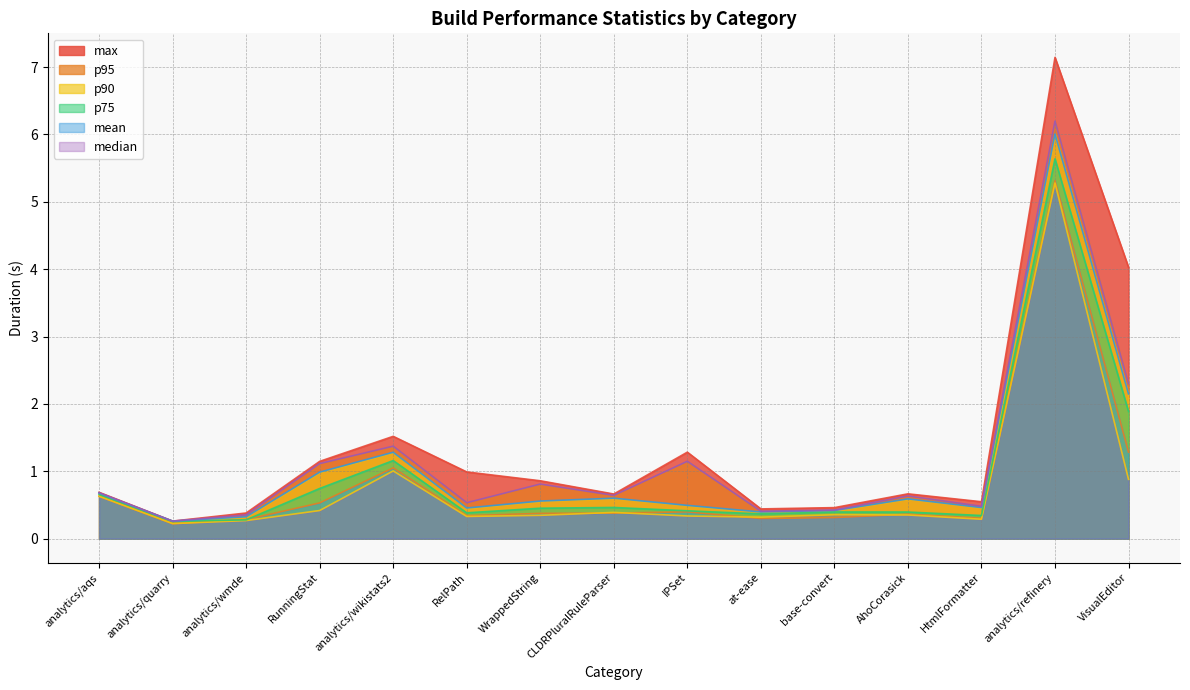

Is it true that p90 equals 2.1 at analytics/refinery?

False